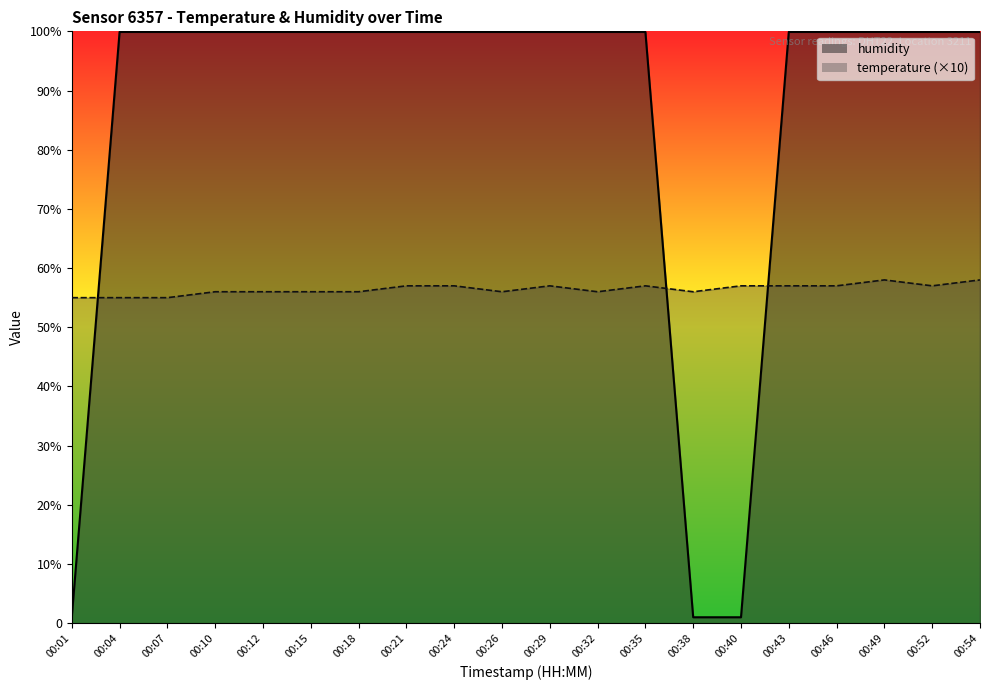

Which label corresponds to the largest value in the chart?

00:04